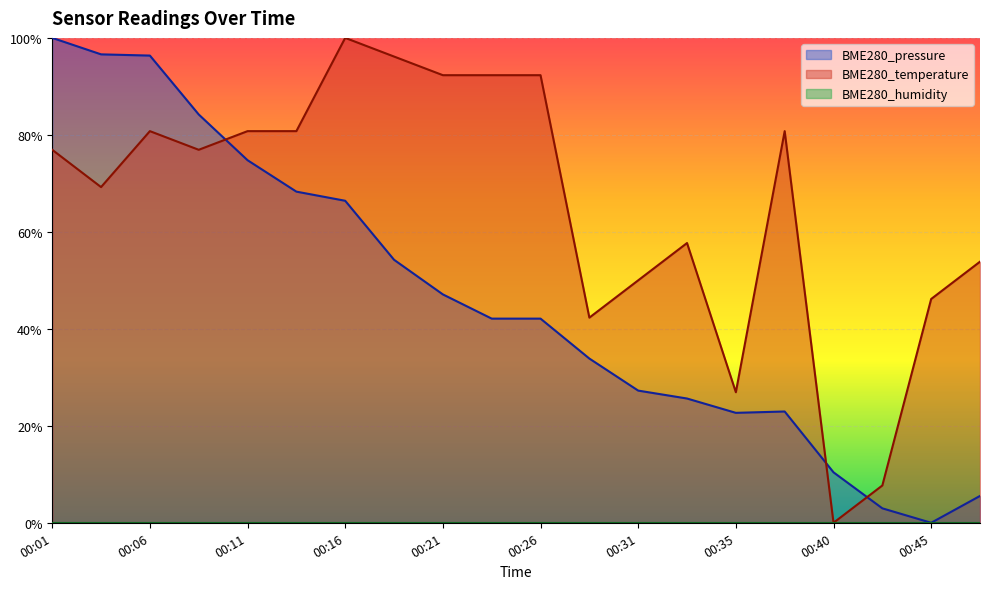

Reading left to right, transcribe all the data shown in this chart.

BME280_pressure: 1.0	1.0	1.0	0.8	0.7	0.7	0.7	0.5	0.5	0.4	0.4	0.3	0.3	0.3	0.2	0.2	0.1	0.0	0.0	0.1
BME280_temperature: 0.8	0.7	0.8	0.8	0.8	0.8	1.0	1.0	0.9	0.9	0.9	0.4	0.5	0.6	0.3	0.8	0.0	0.1	0.5	0.5